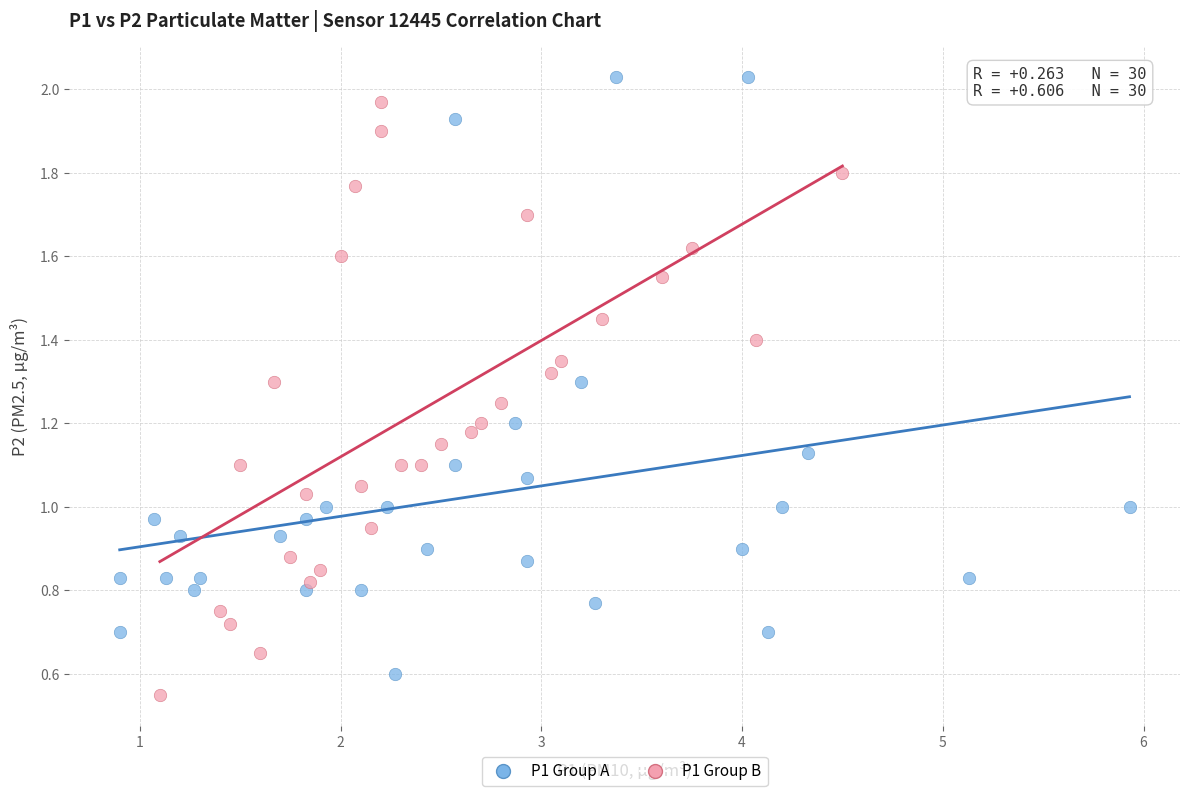

What are all the series names shown in the legend?

P1 Group A, P1 Group B